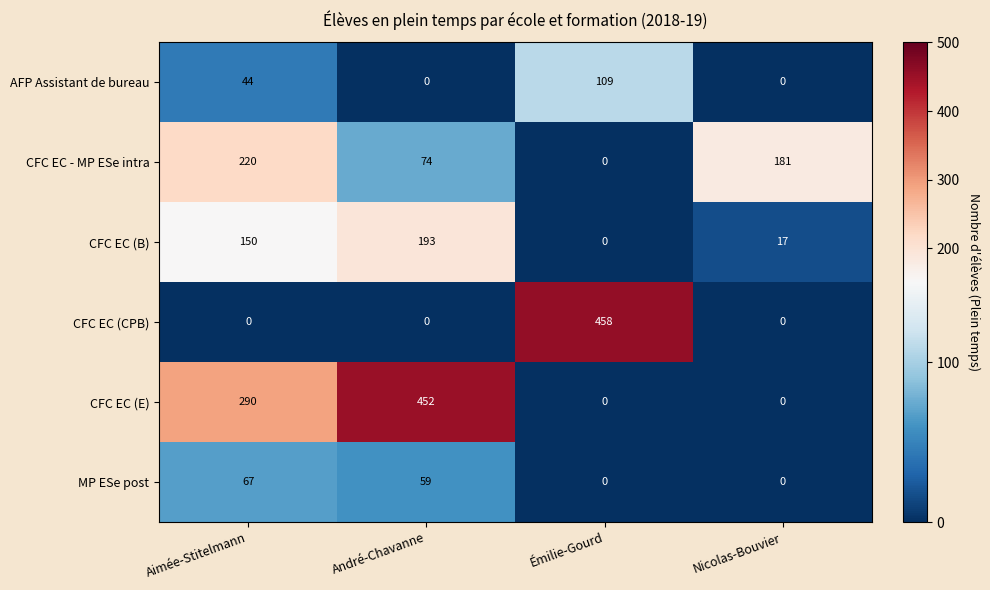

Is it true that AFP Assistant de bureau equals 21 at Aimée-Stitelmann?

False